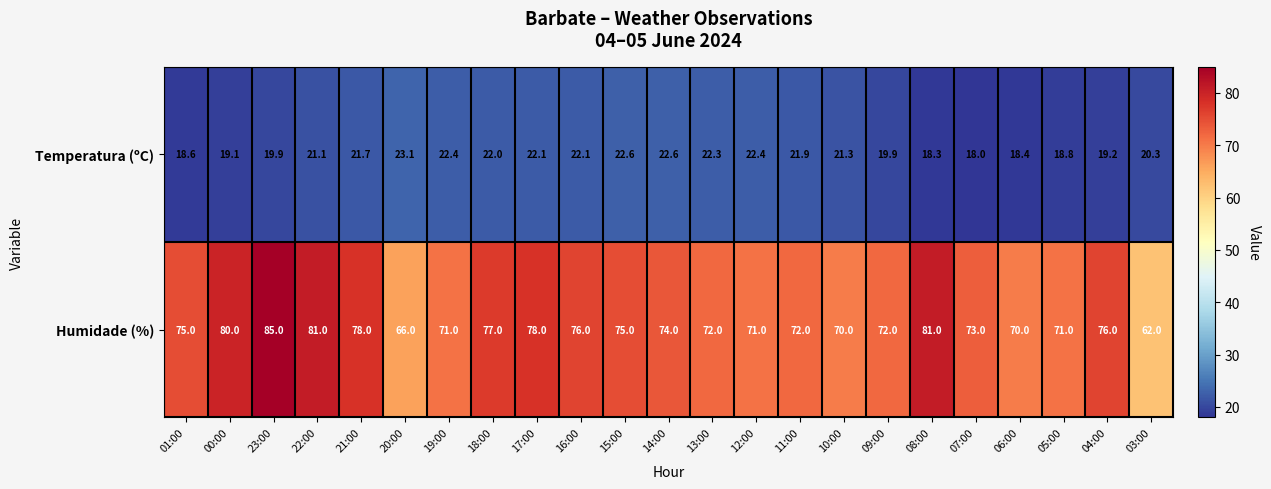

Rank the series by their average value, from lowest to highest.

Temperatura (ºC), Humidade (%)